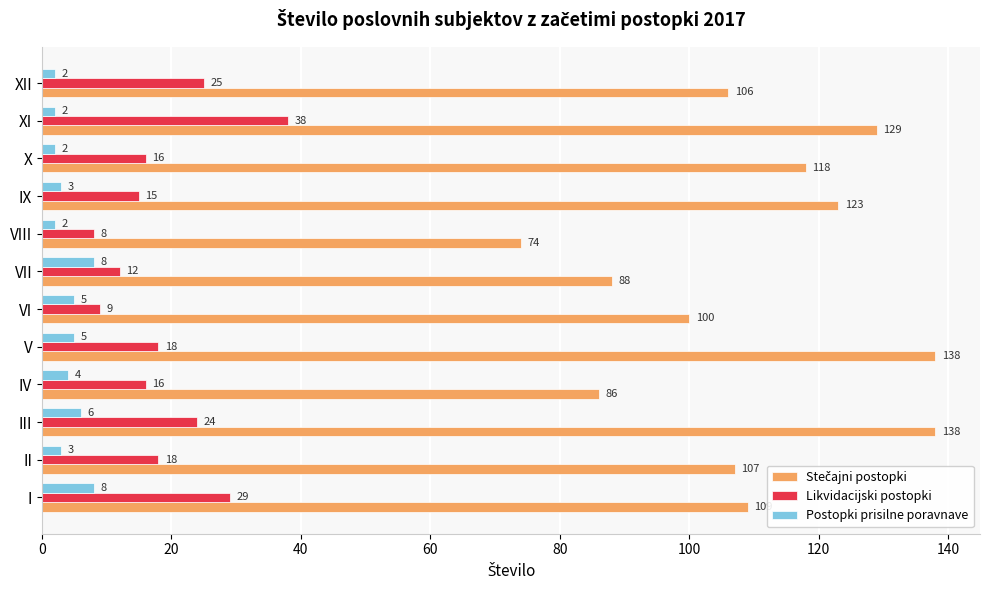

The value of Postopki prisilne poravnave at V is 5. True or false?

True